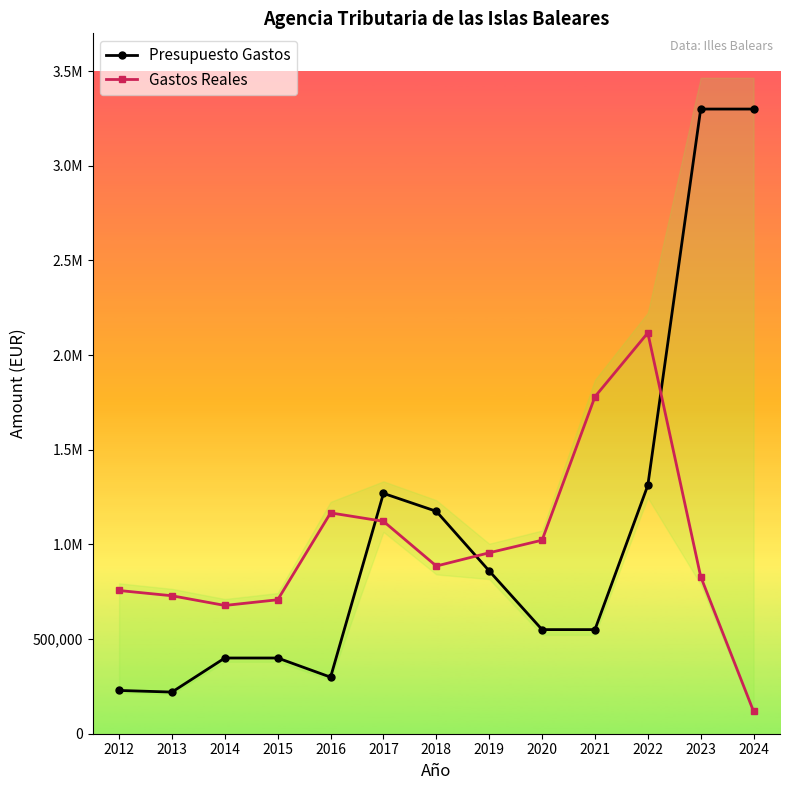

List the series in order of their peak value, highest first.

Presupuesto Gastos, Gastos Reales